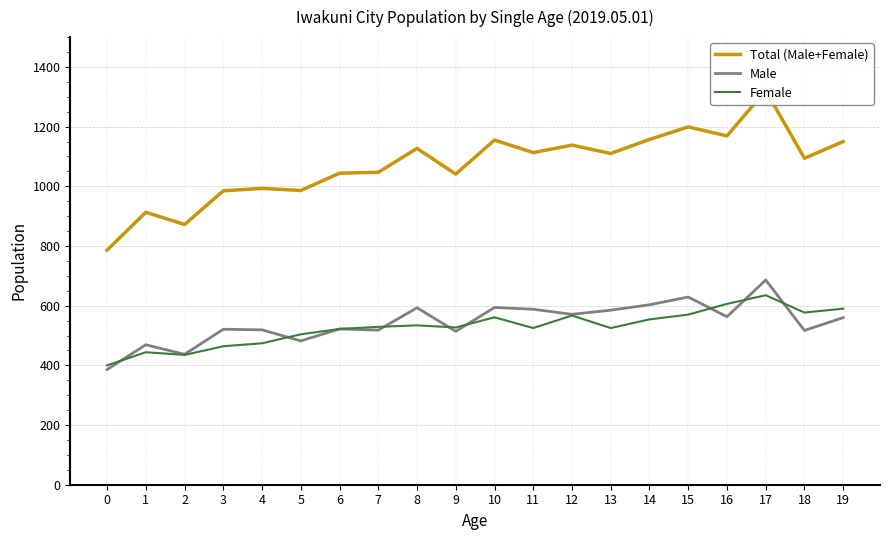

True or false: Female has more than 0 interior local peaks.

True